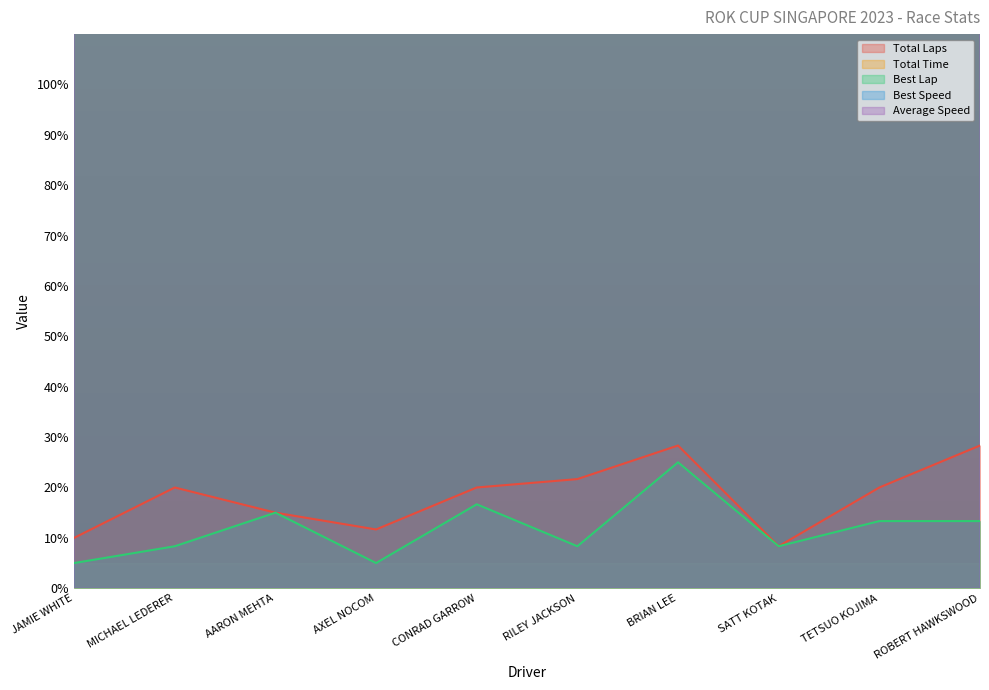

At which label does Total Time first exceed 73411?

CONRAD GARROW